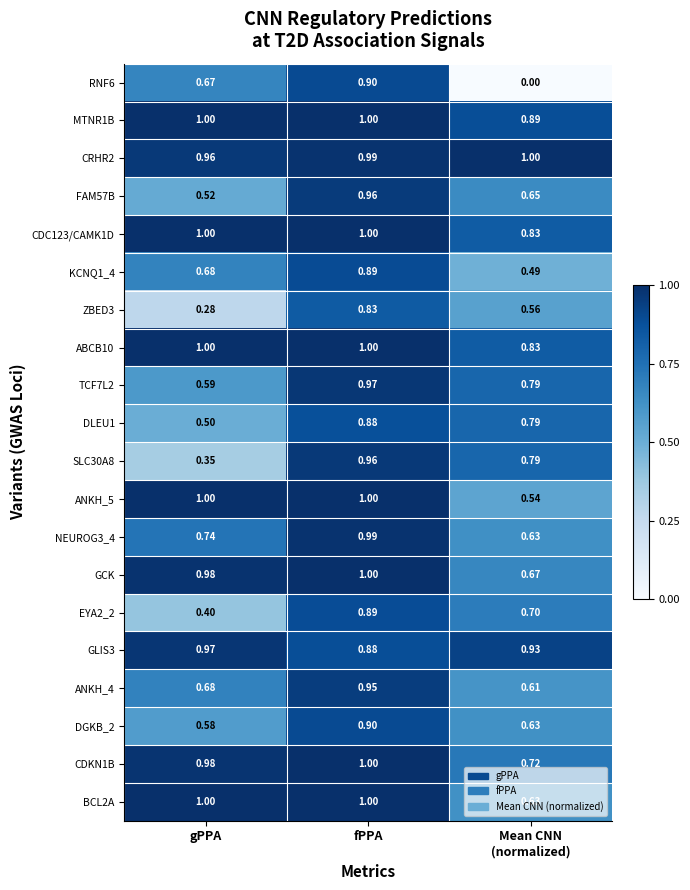

Which category has the lowest value in the TCF7L2 series?

gPPA